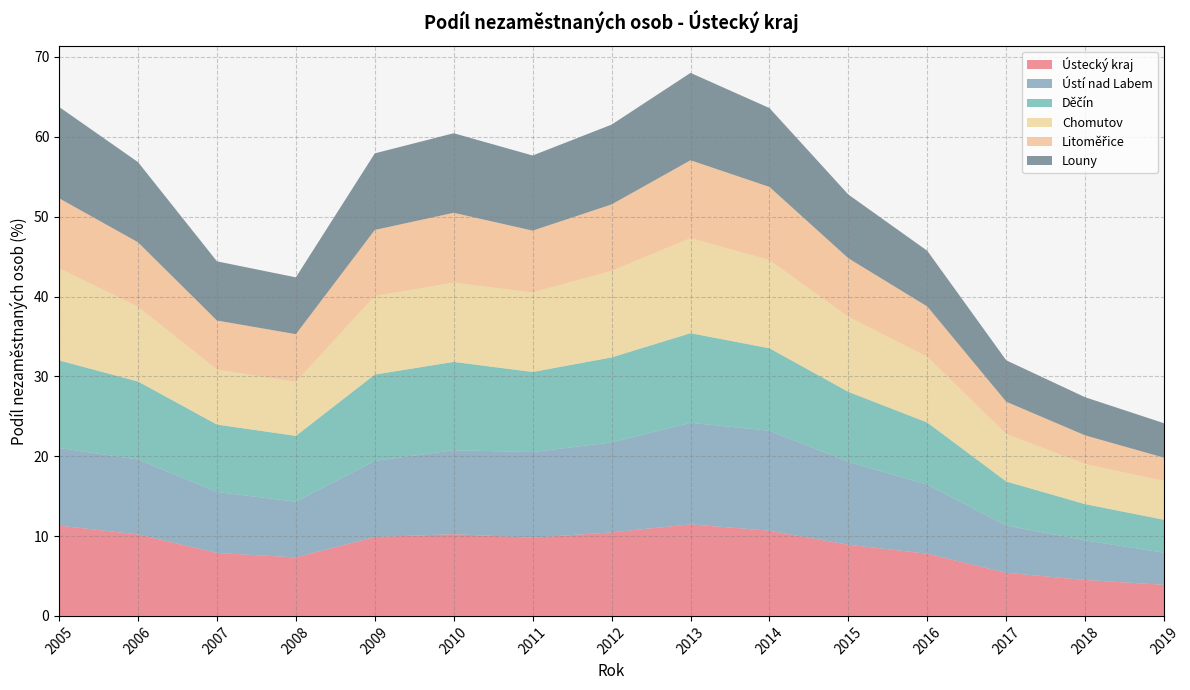

Reading left to right, list all the values displayed in this chart.

Ústecký kraj: 11.3	10.2	7.9	7.3	9.9	10.2	9.8	10.5	11.5	10.7	8.9	7.8	5.4	4.5	3.9
Ústí nad Labem: 9.7	9.4	7.6	7.0	9.5	10.5	10.7	11.3	12.7	12.5	10.4	8.6	5.9	5.0	4.0
Děčín: 11.0	9.8	8.5	8.2	10.8	11.1	10.0	10.7	11.2	10.3	8.8	7.8	5.5	4.5	4.1
Chomutov: 11.5	9.4	6.9	6.8	9.8	9.9	9.9	10.8	11.9	11.0	9.4	8.2	5.9	5.0	4.9
Litoměřice: 8.8	8.1	6.2	6.0	8.3	8.8	7.8	8.3	9.8	9.2	7.3	6.3	4.0	3.6	2.9
Louny: 11.4	10.0	7.4	7.1	9.6	10.0	9.4	10.0	10.9	9.9	8.0	7.0	5.2	4.8	4.3